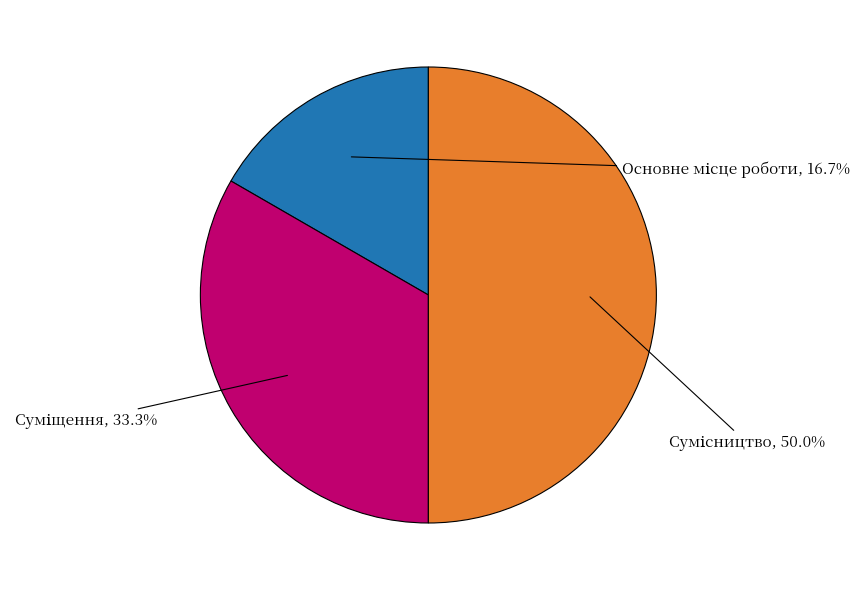

What percentage is the Сумісництво slice, to the nearest percent?

50%